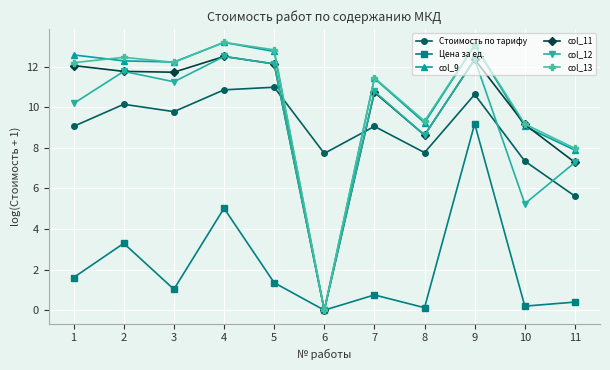

How many data points in col_13 are less than 12?

5